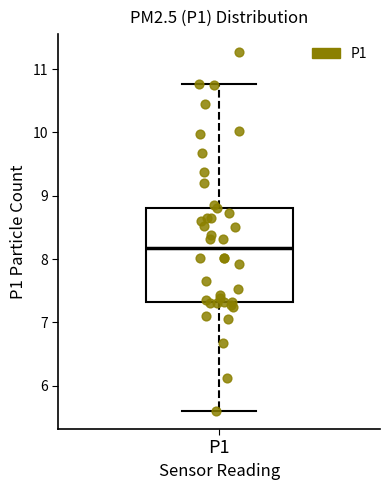

Read this box plot against the y-axis: the position of the median line, the range covered by the box, and the ends of both whiskers. The values are not printed on the chart, so give them approximately, as read against the axis.

median 8.2, box 7.3 to 8.8, whiskers 5.6 to 10.8